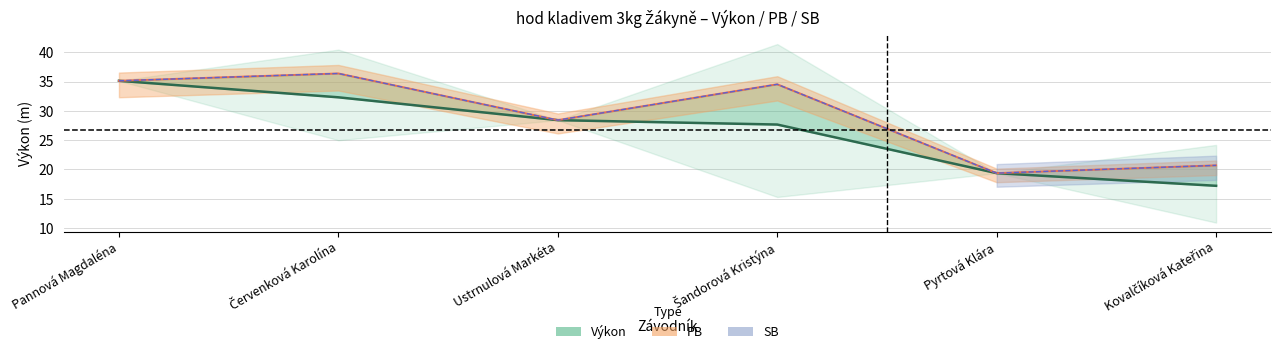

Count the number of data series in this chart.

3